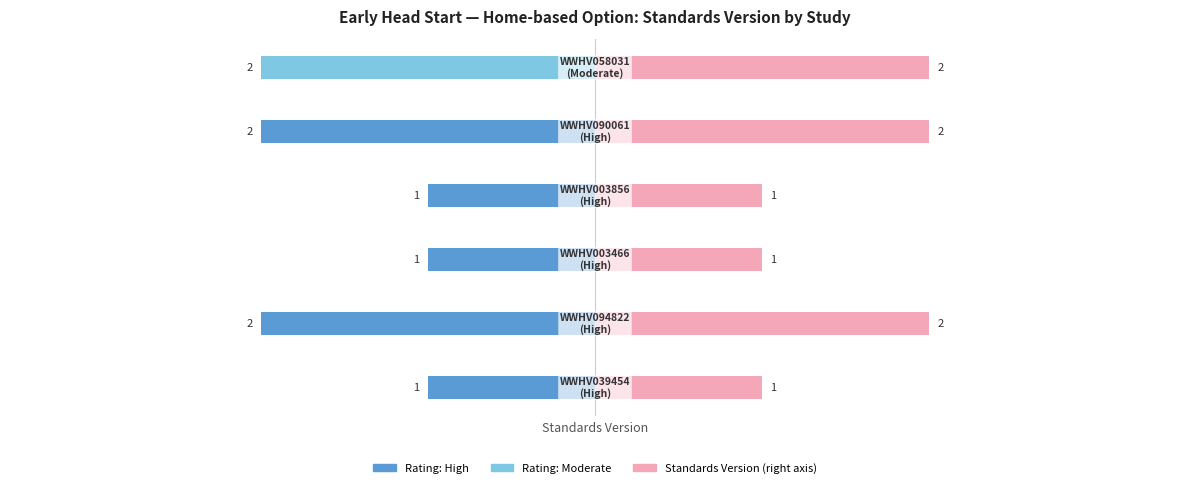

How many groups of bars are there?

6